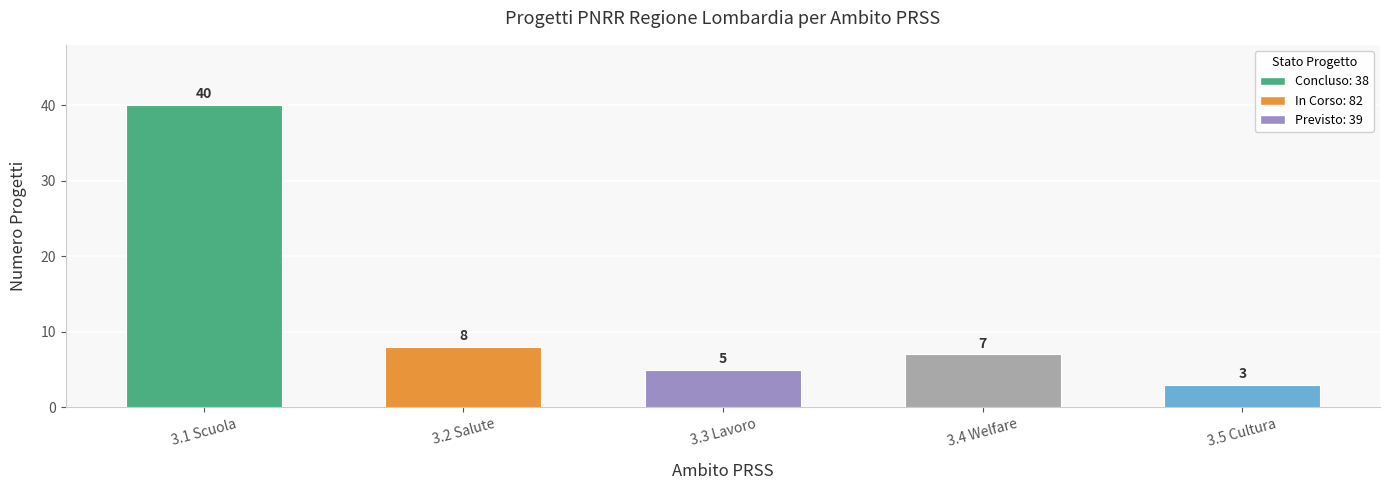

What is the sum of all values?

63